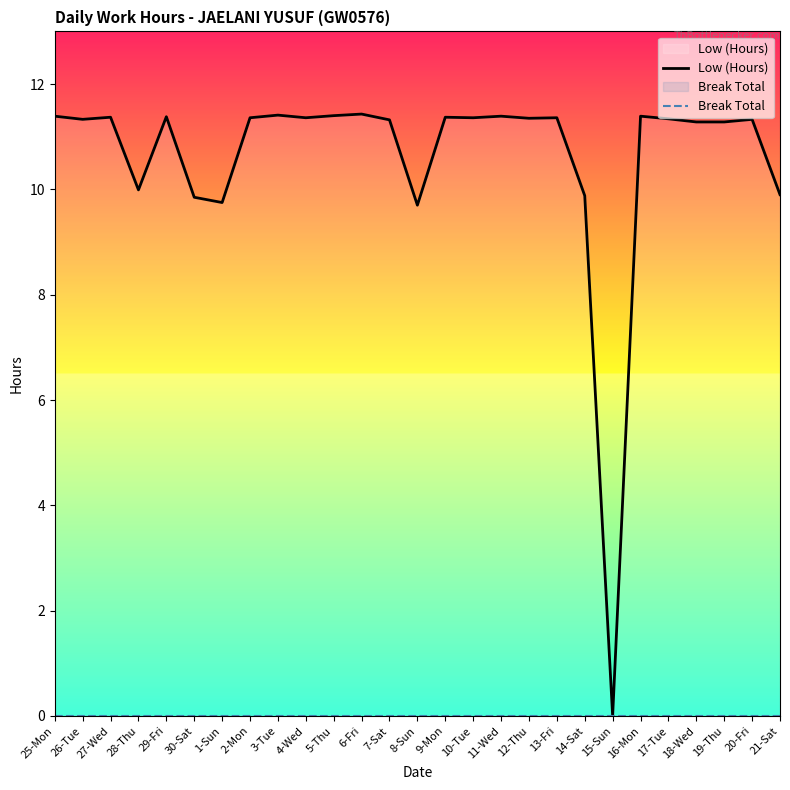

At how many categories does at least one series exceed 5?

26